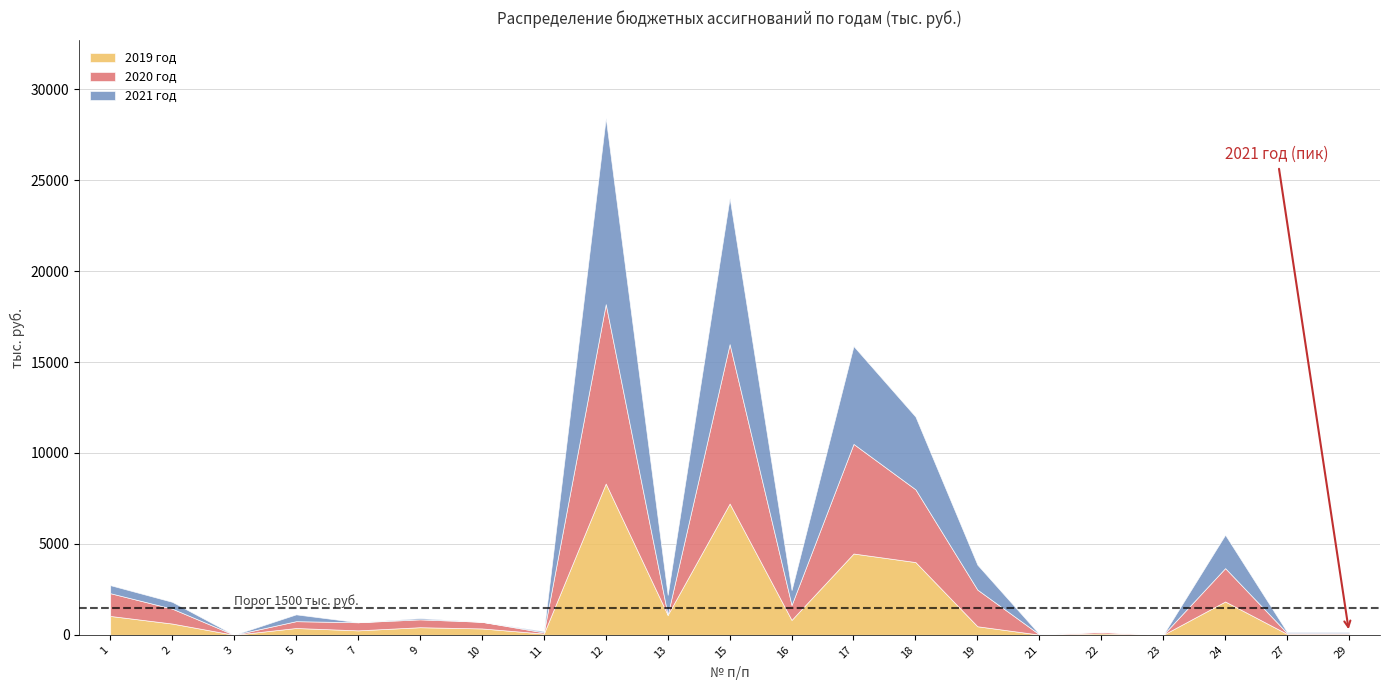

List the series in order of their peak value, highest first.

2021 год, 2020 год, 2019 год